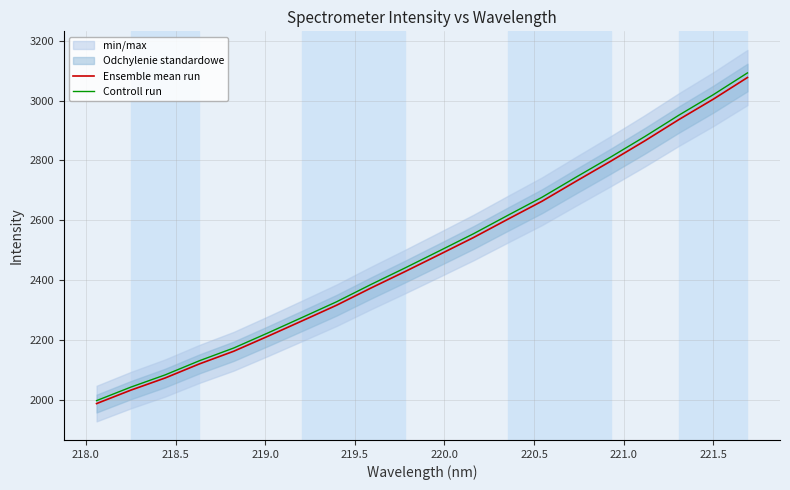

What is the difference between the maximum and minimum values in the Controll run series?

1096.2